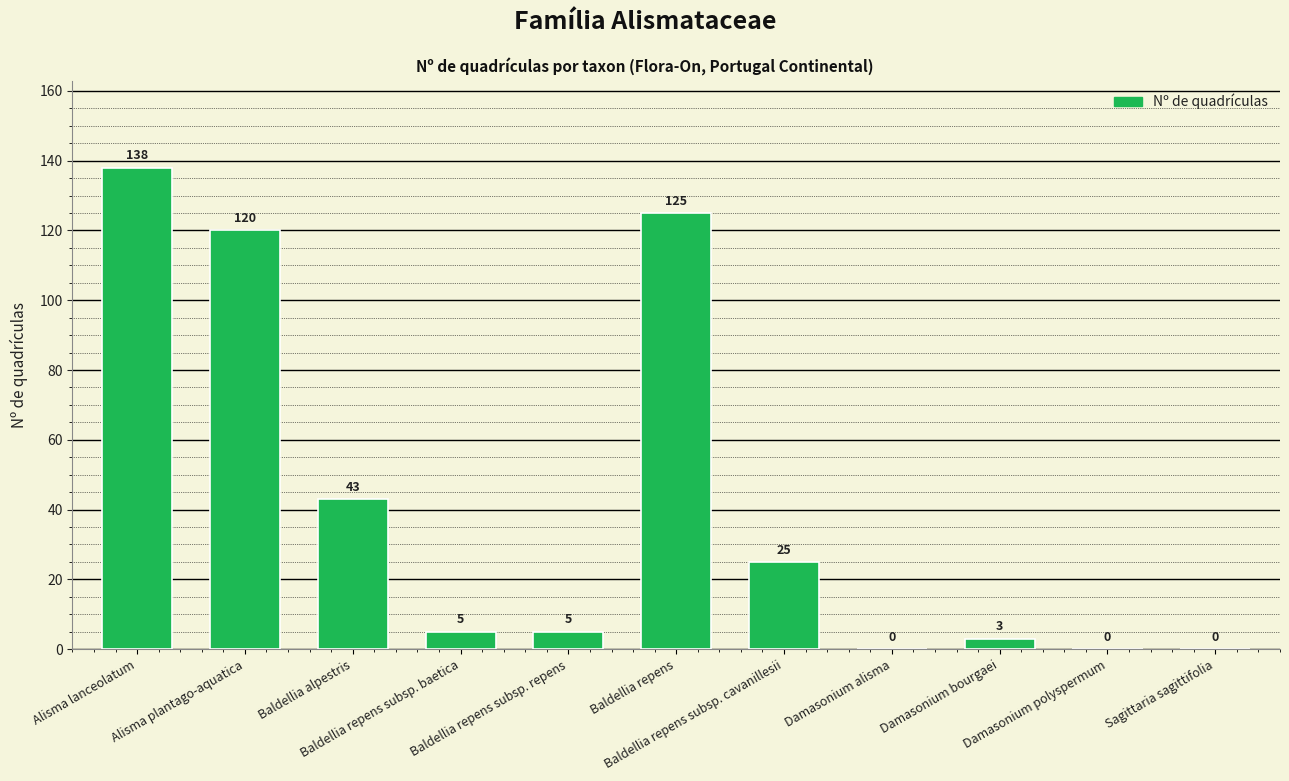

Reading left to right, transcribe all the data shown in this chart.

138	120	43	5	5	125	25	0	3	0	0